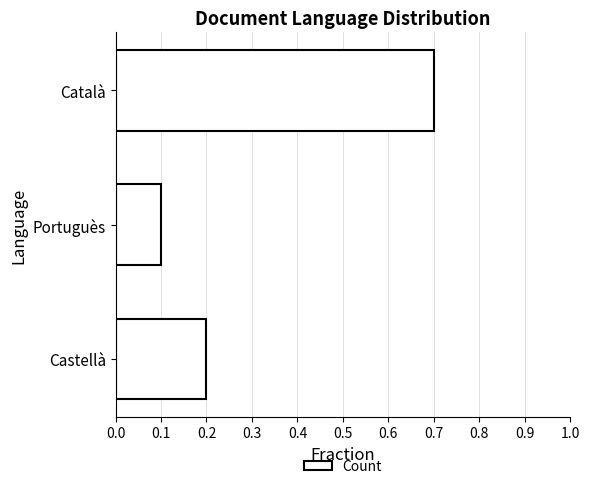

What is the label of the 3rd bar from the bottom?

Català